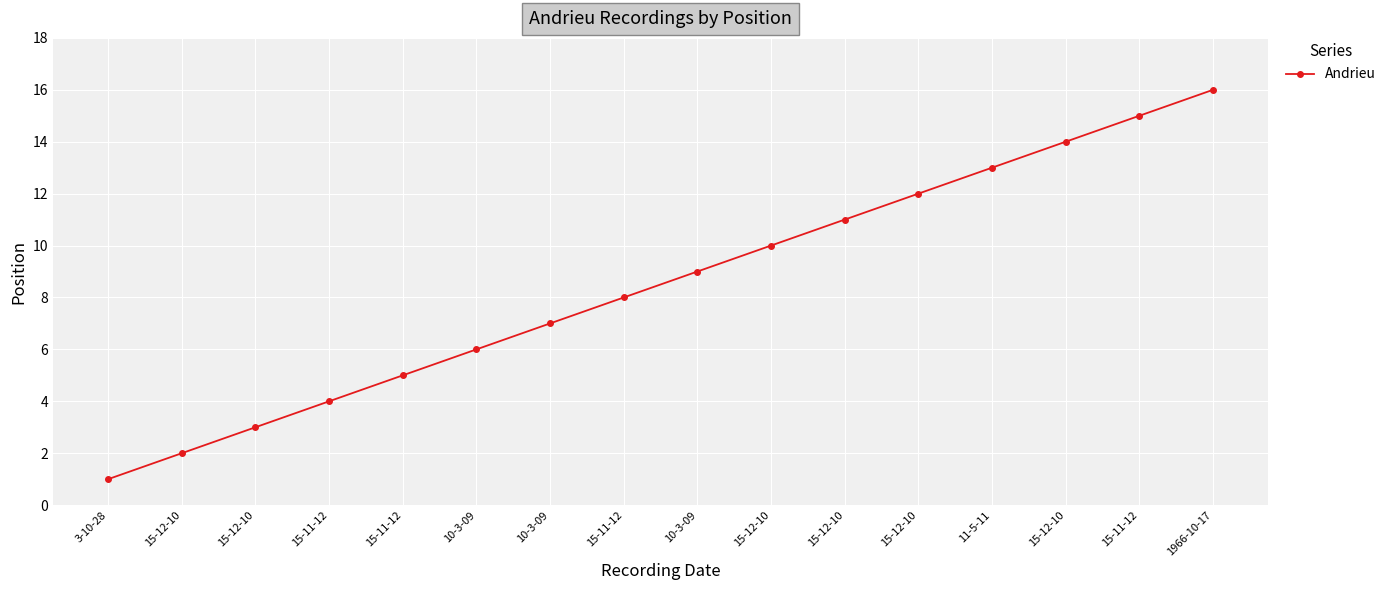

Is this an area chart (filled region under the line)?

No